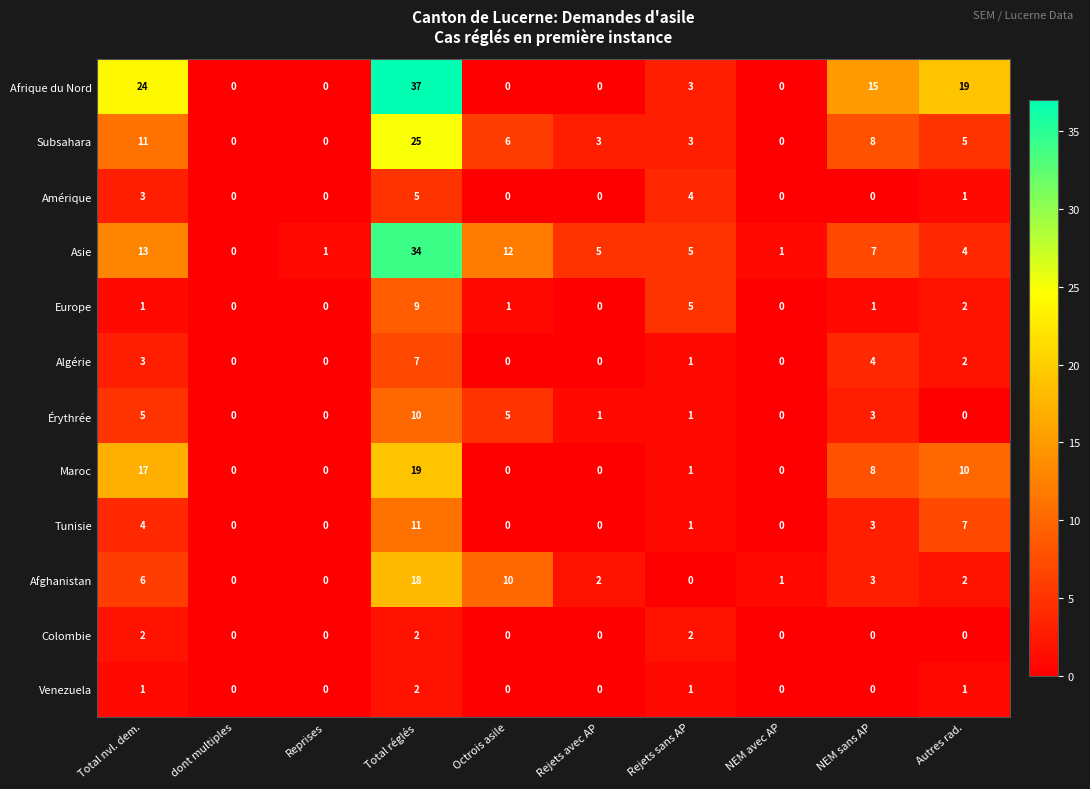

Between Total nvl. dem. and dont multiples, which series saw the biggest shift?

Afrique du Nord